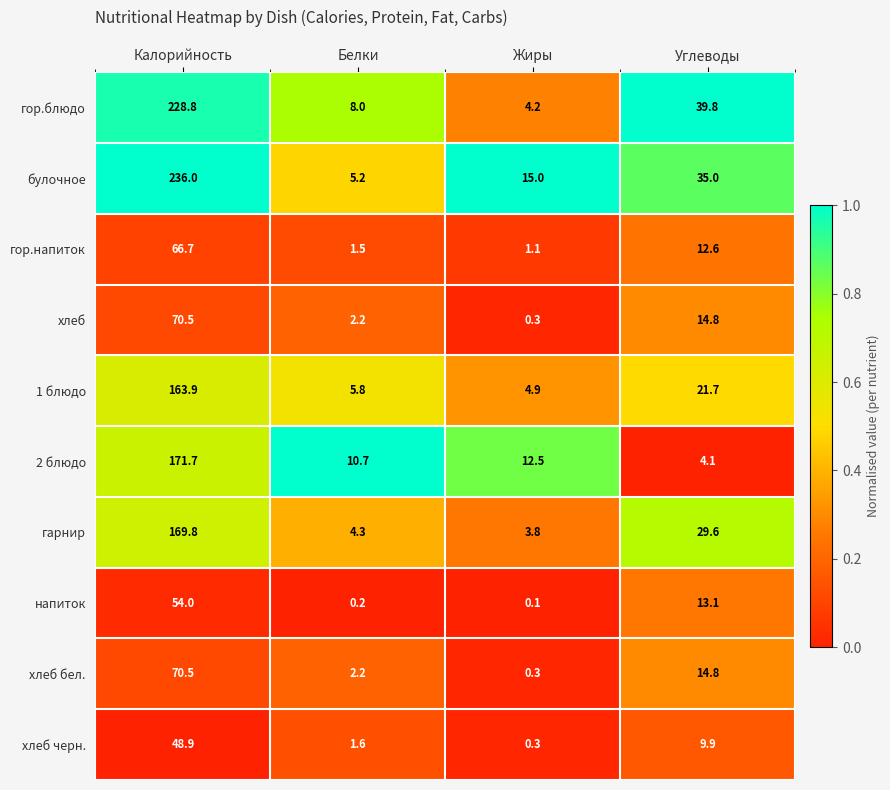

How many data points in гарнир are above 29?

2